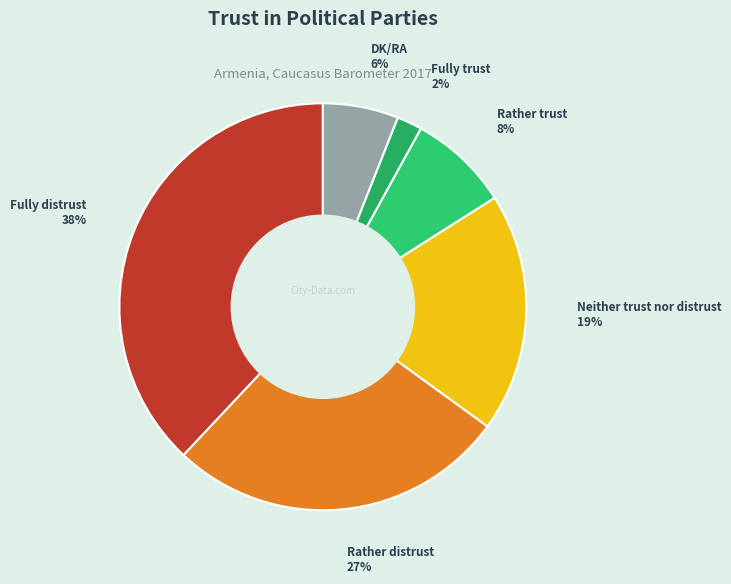

What percentage is the Neither trust nor distrust slice, to the nearest percent?

19%